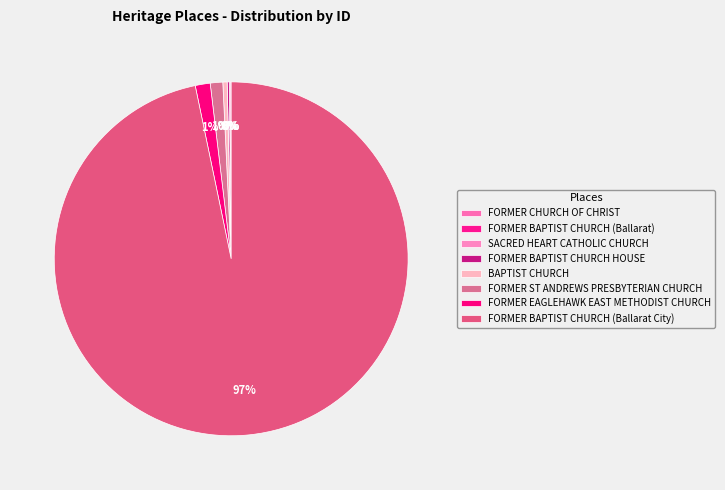

To the nearest percent, what is the average slice percentage?

12%